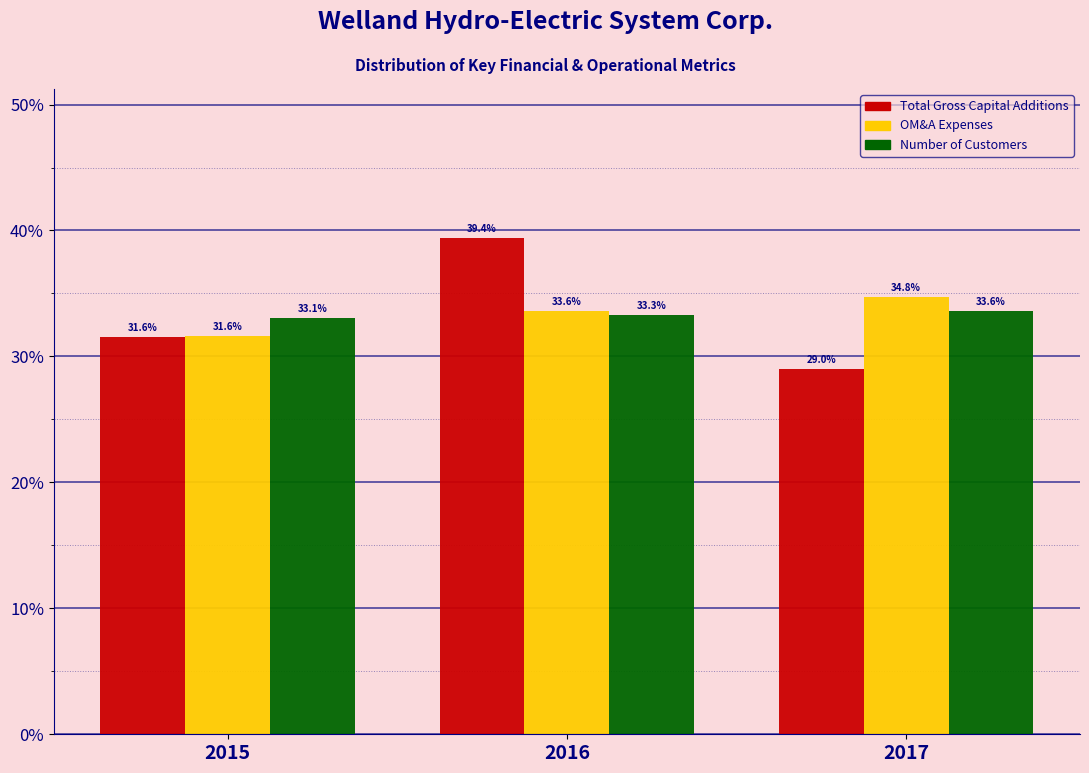

Reading left to right, list all the values displayed in this chart.

Total Gross Capital Additions: 2015=31.6	2016=39.4	2017=29.0
OM&A Expenses: 2015=31.6	2016=33.6	2017=34.8
Number of Customers: 2015=33.1	2016=33.3	2017=33.6